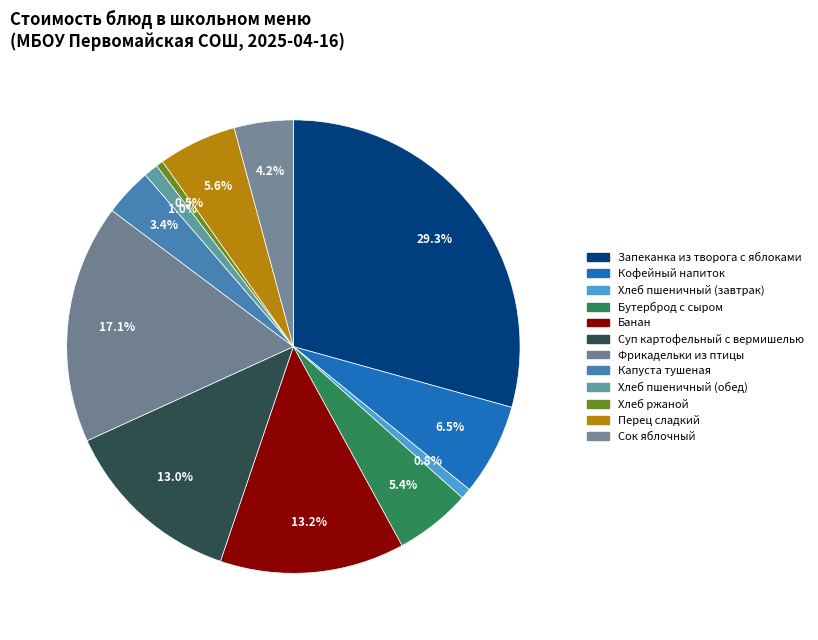

Is it true that Запеканка из творога с яблоками is 29% of the pie?

True